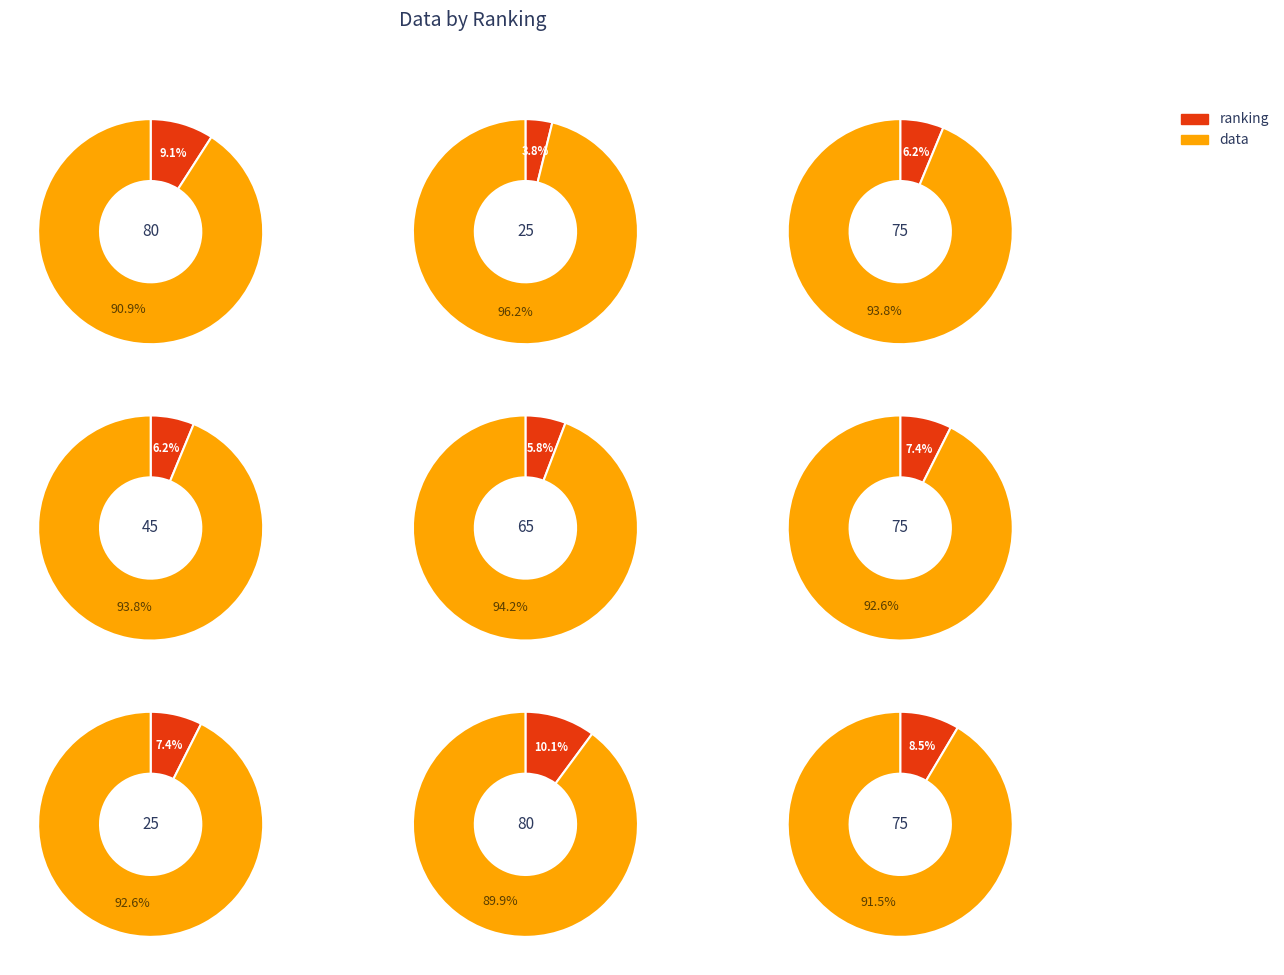

How many slices are in this pie chart?

9